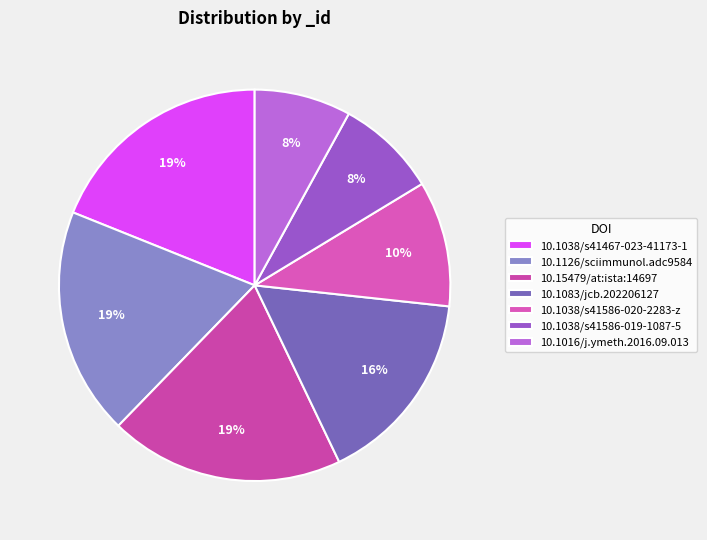

Does any single category account for the majority?

No